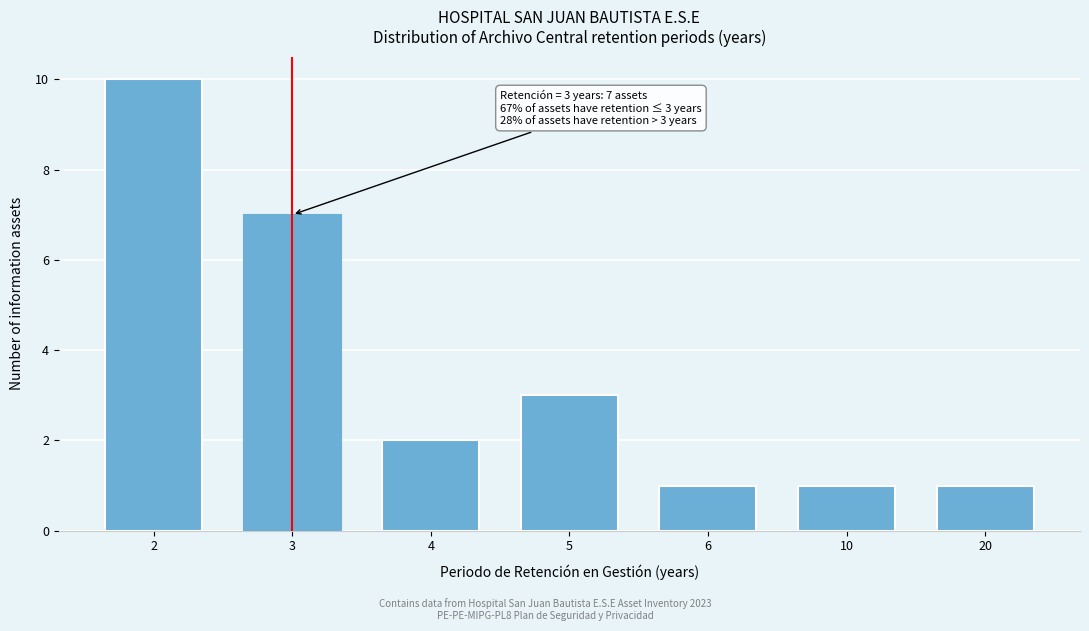

Reading right to left, extract all data points from this chart.

1	1	1	3	2	7	10